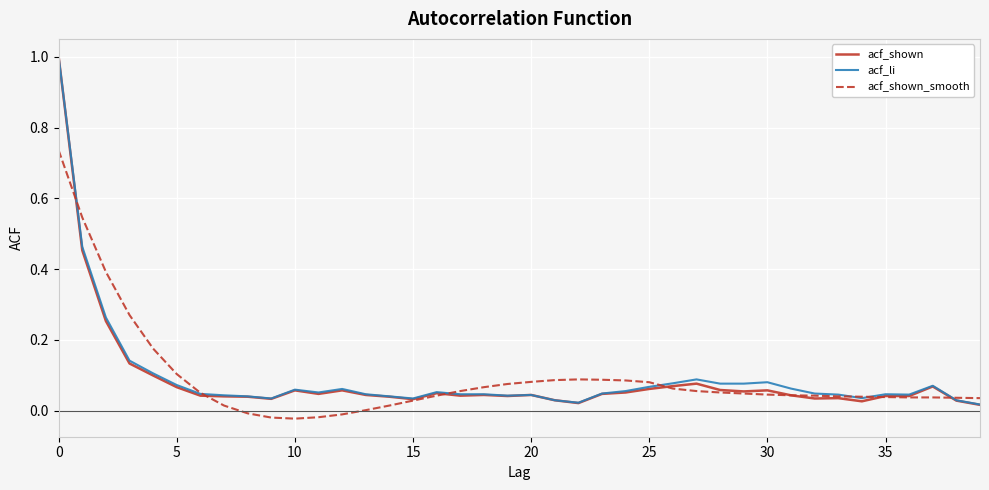

Which series has the widest spread of values?

acf_shown